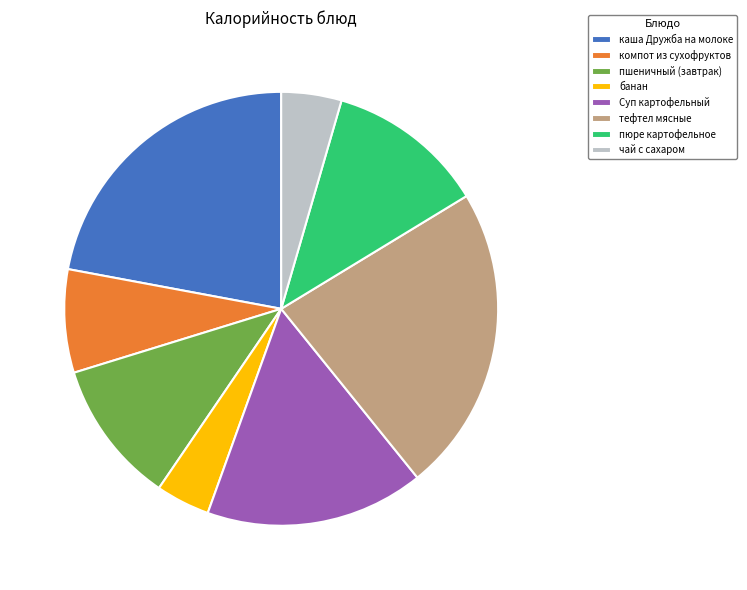

Approximately how many times larger is the value at пюре картофельное compared to тефтел мясные?

0.5